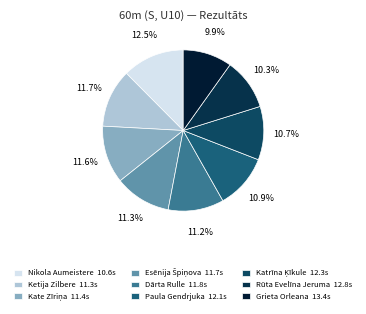

To the nearest percent, what portion does Dārta Rulle represent?

11%